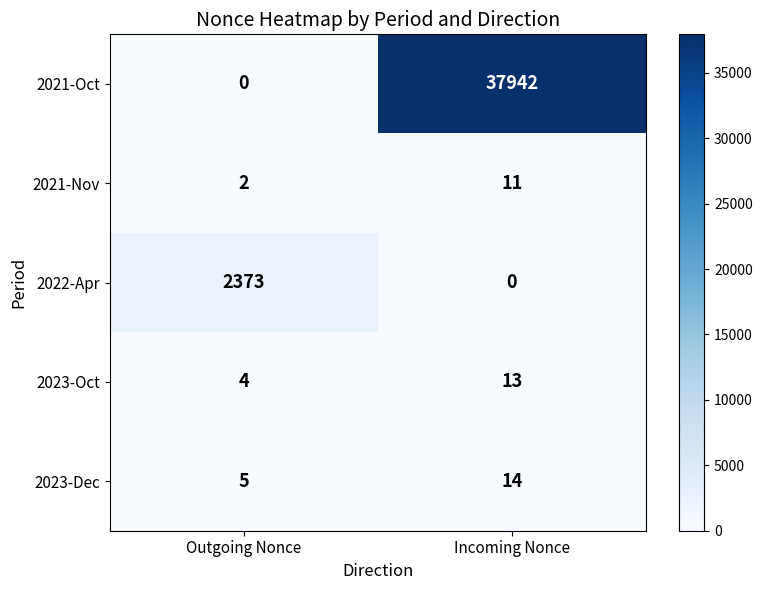

What is the sum of all 2023-Oct values?

17